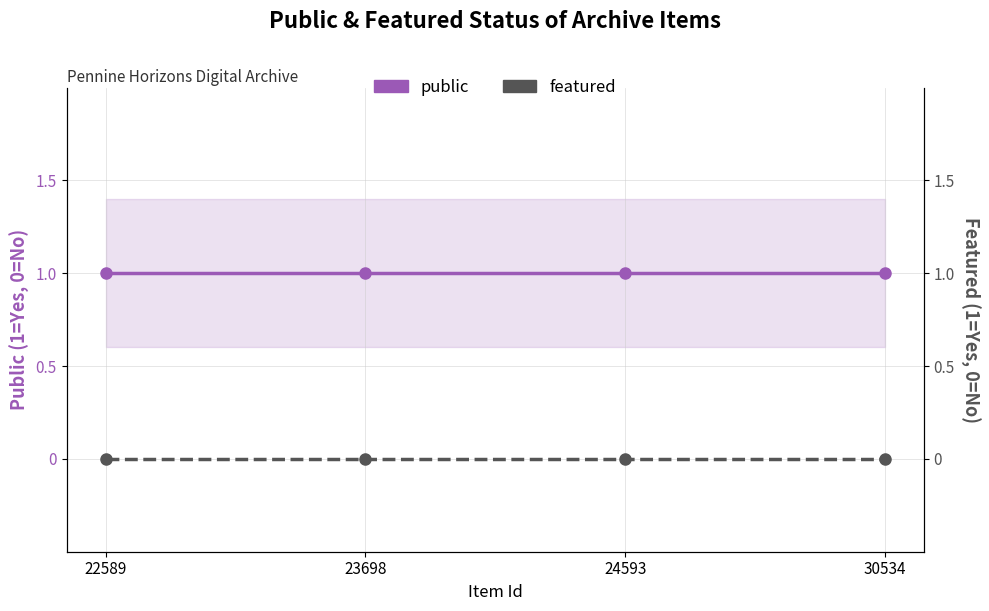

True or false: featured and public intersect in this chart.

False